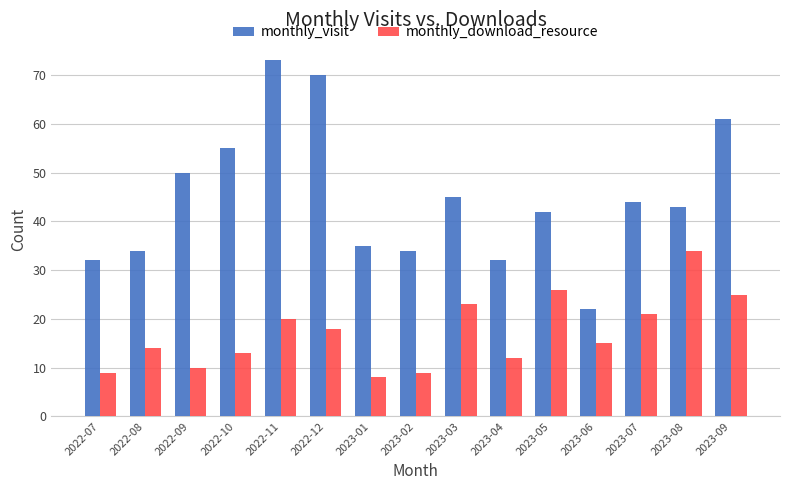

At which label is monthly_download_resource closest to 21?

2023-07